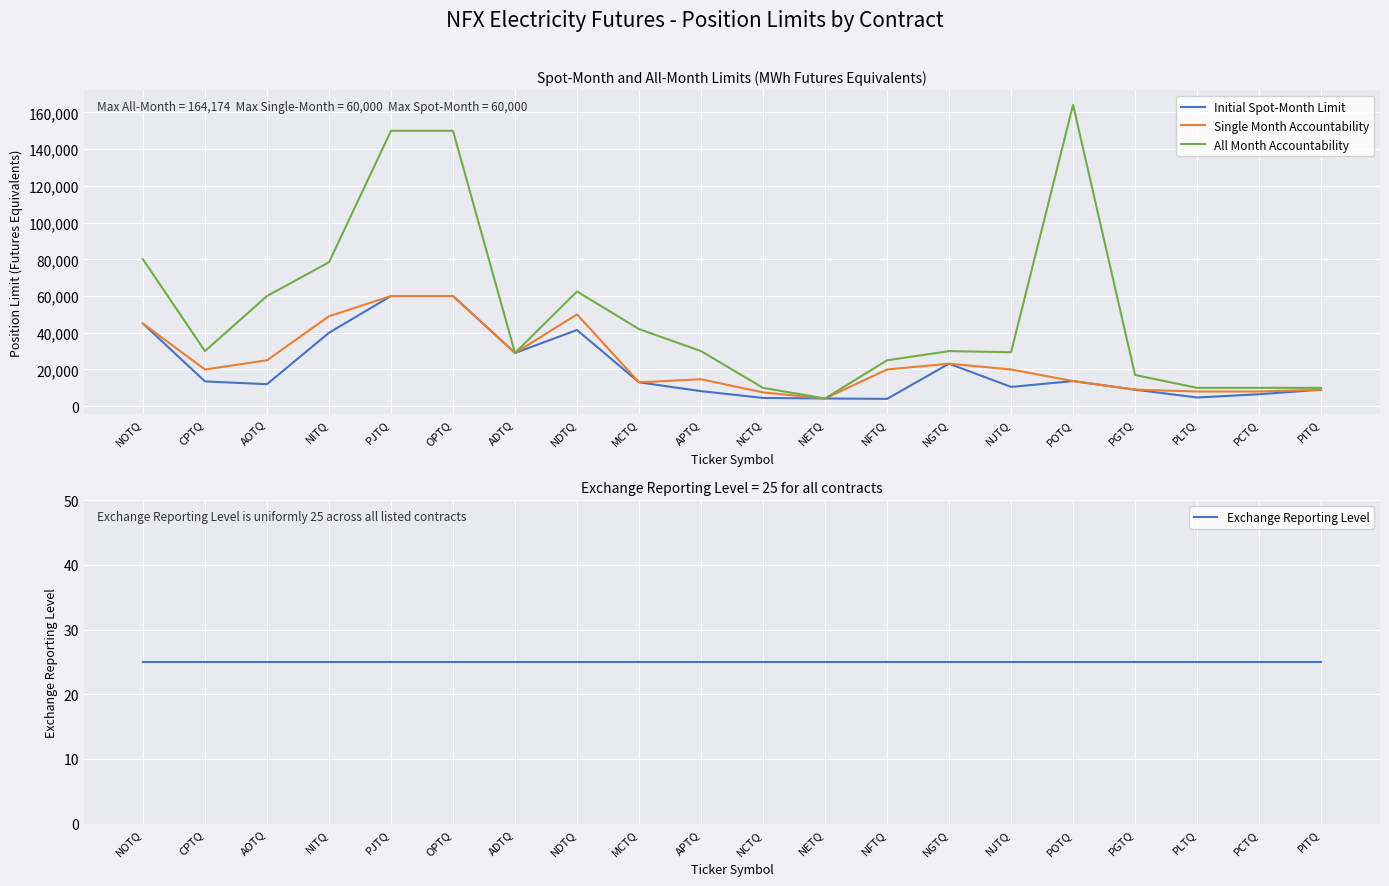

Which series has the widest spread of values?

All Month Accountability